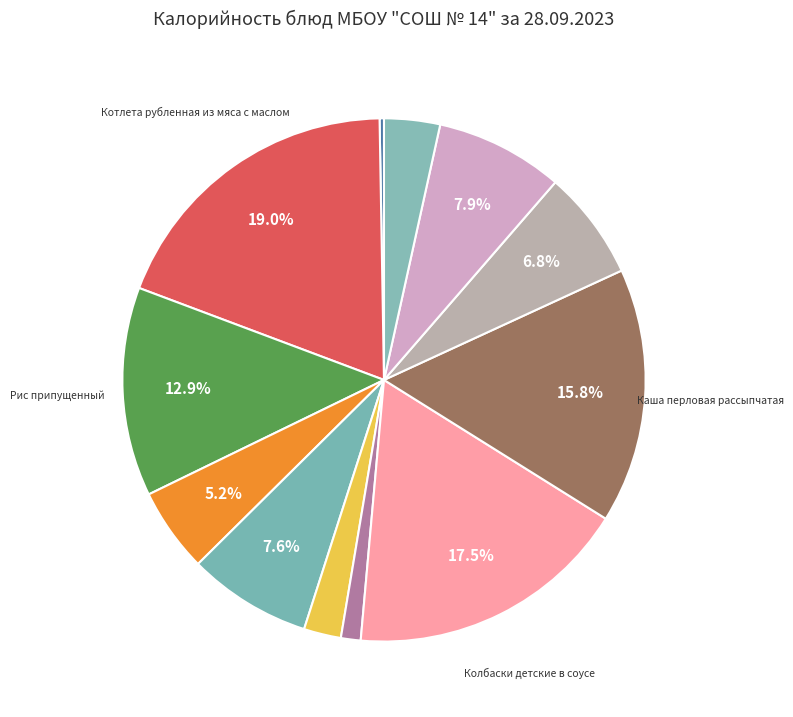

To the nearest percent, what is the average slice percentage?

8%